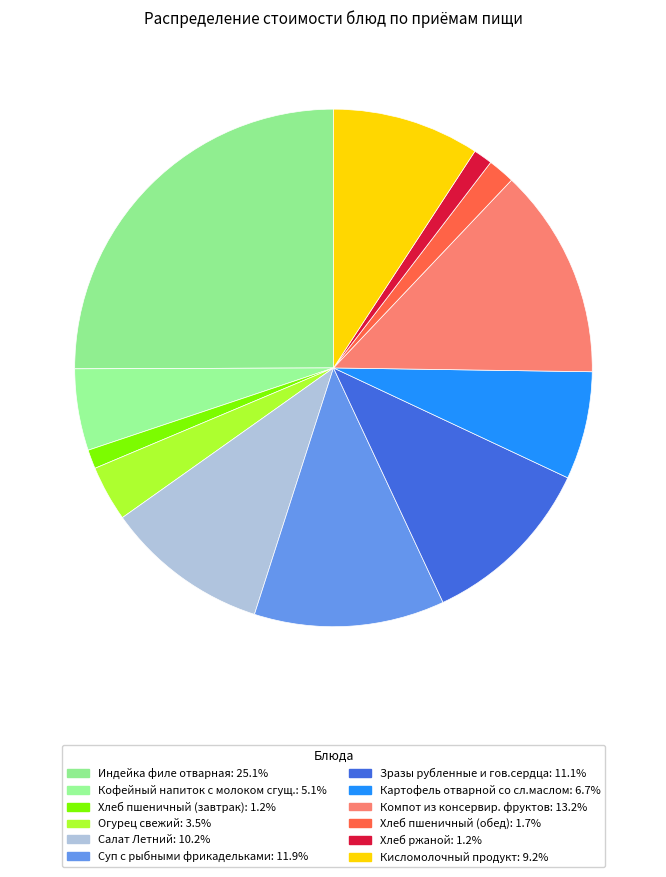

How many segments does this pie chart have?

12